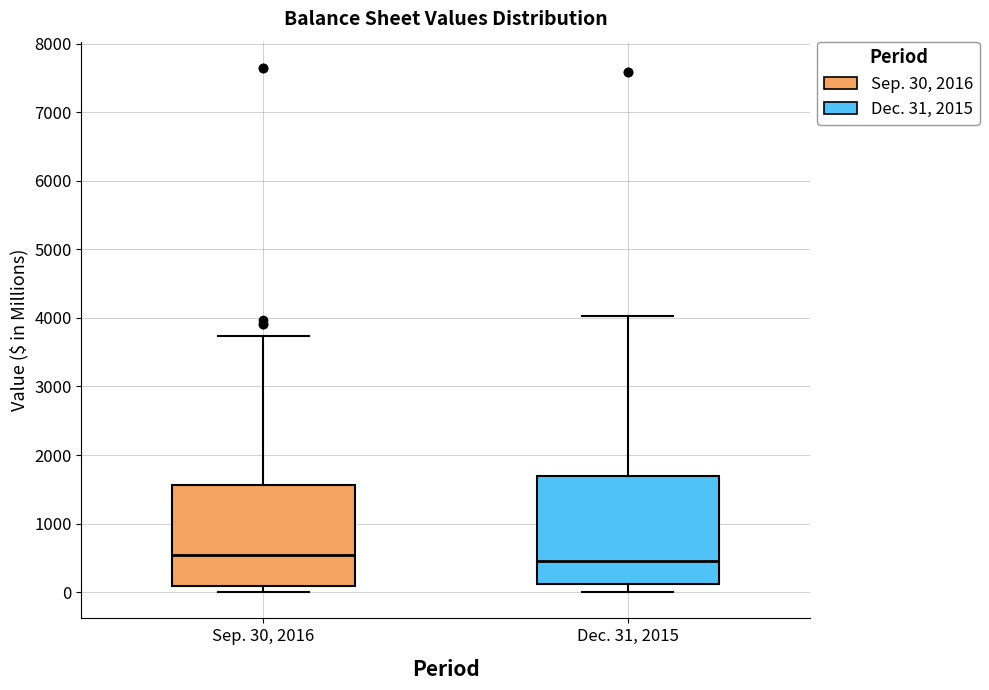

Reading left to right, read every box against the y-axis: the position of its median line, the range the box covers, and the ends of its whiskers. The values are not printed on the chart, so give them approximately, as read against the axis.

Sep. 30, 2016: median 500, box 100 to 1600, whiskers 0 to 3700
Dec. 31, 2015: median 500, box 100 to 1700, whiskers 0 to 4000